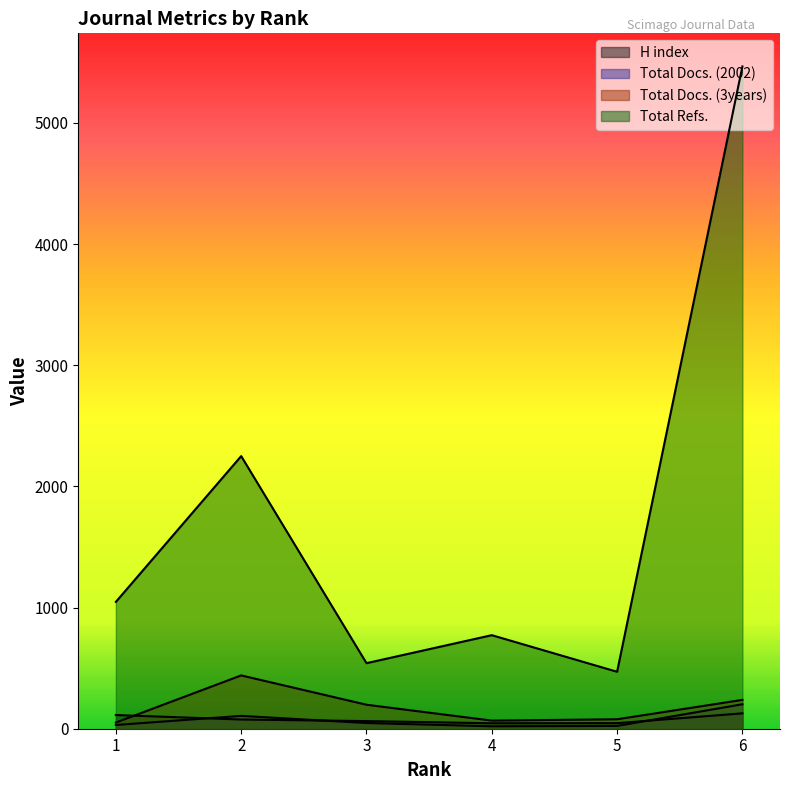

How many data points in Total Refs. are above 1047?

2